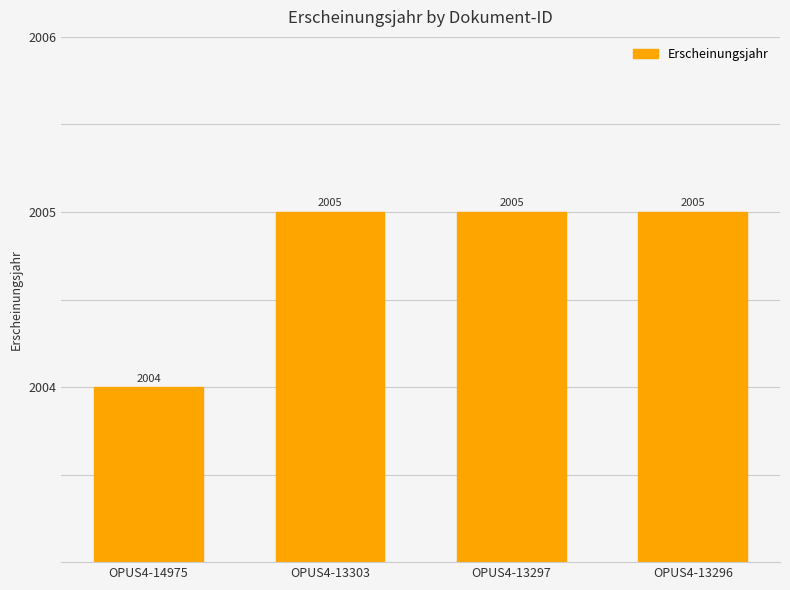

What value does the data have at OPUS4-14975?

2004